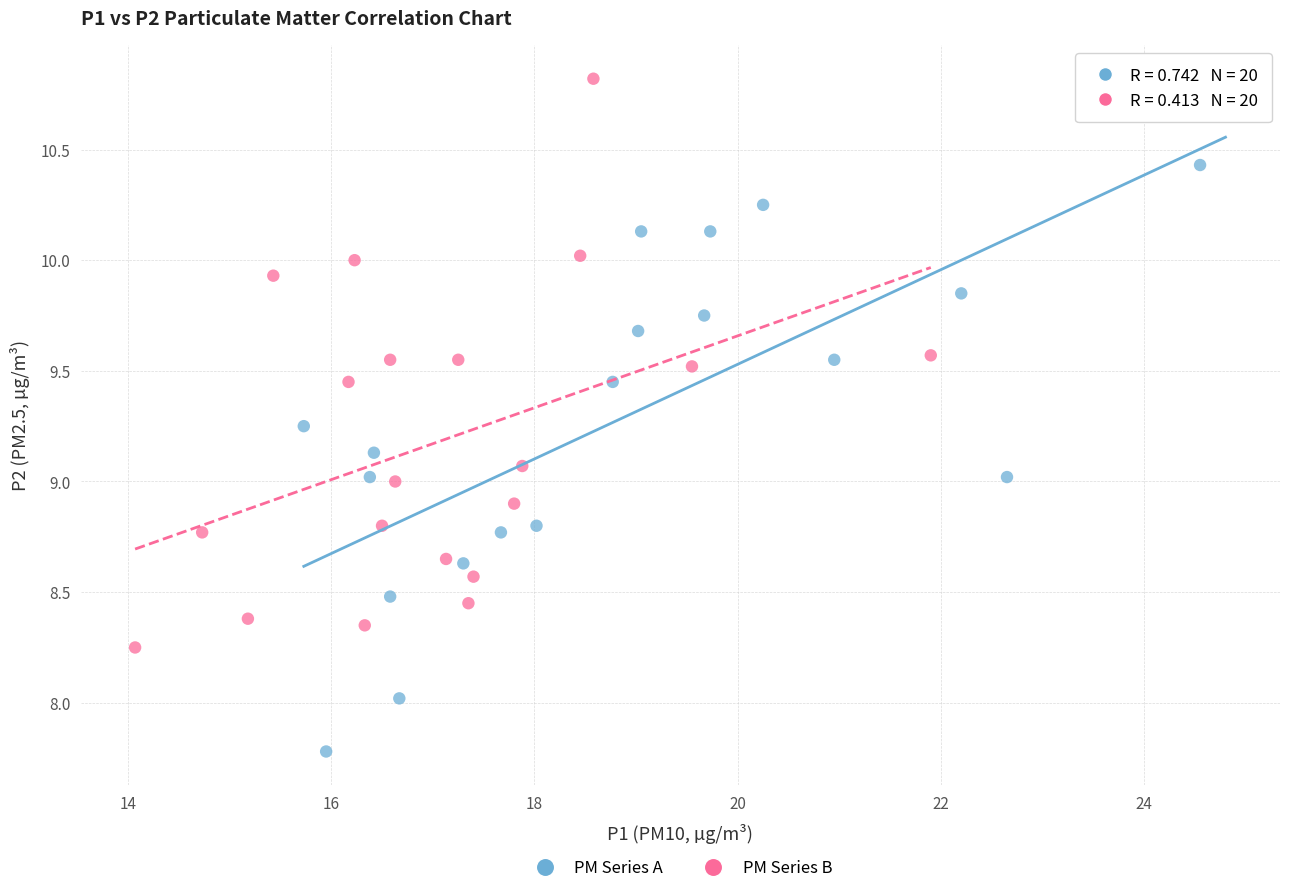

What are all the series names shown in the legend?

PM Series A, PM Series B